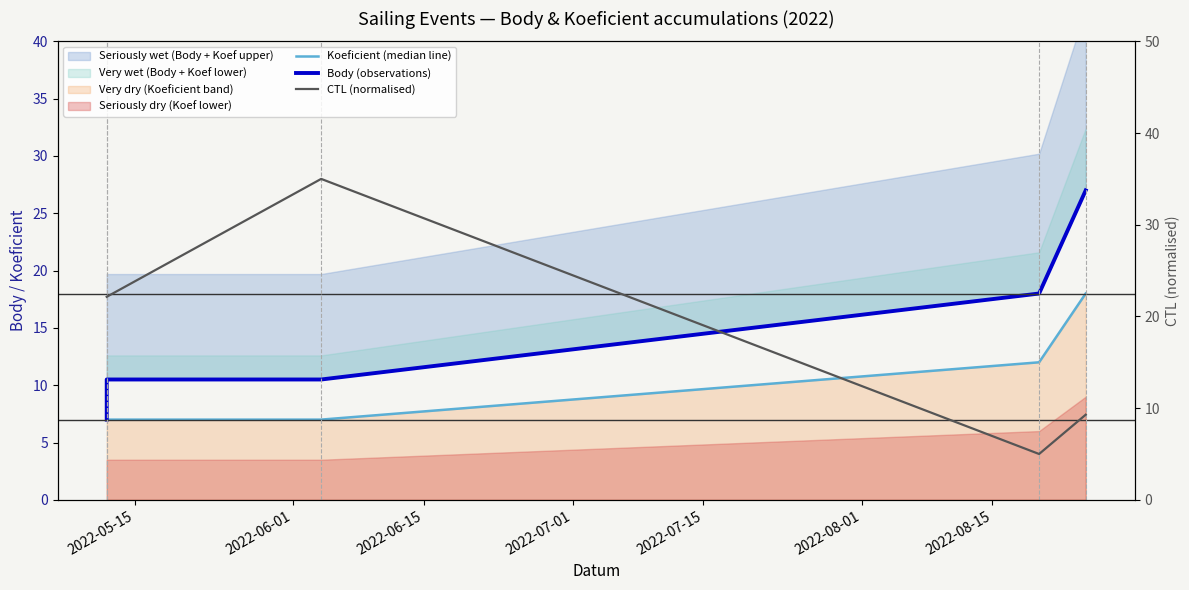

True or false: Body (observations) and Koeficient (median line) cross at least once.

False